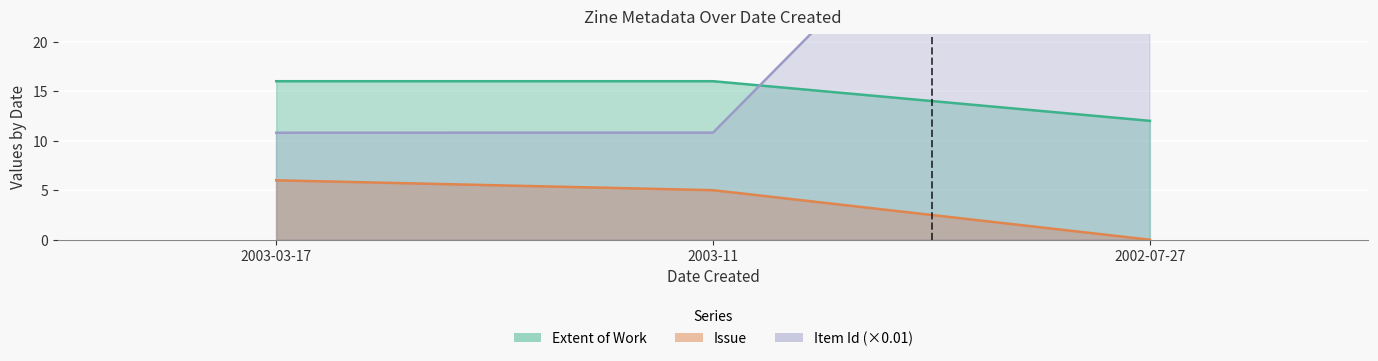

At which category is the sum across all series the highest?

2002-07-27